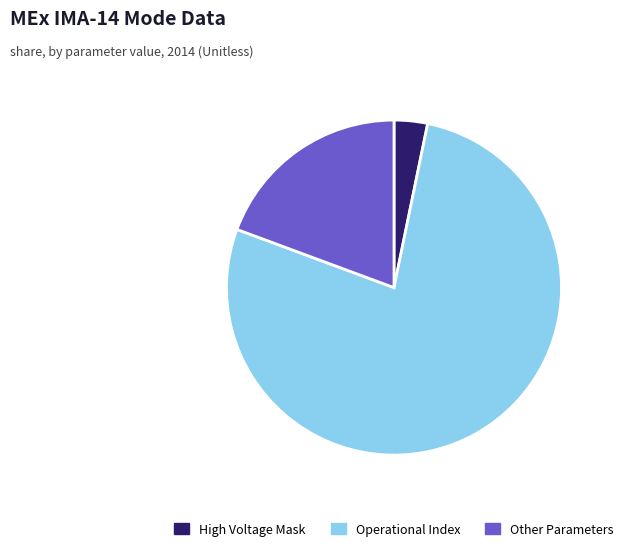

What is the largest slice in the pie chart?

Operational Index